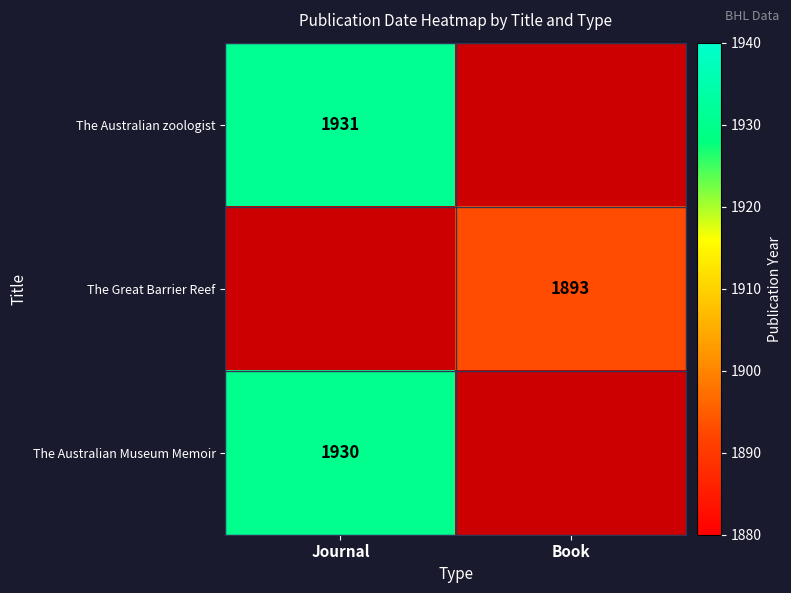

At how many categories does at least one series exceed 1922?

1